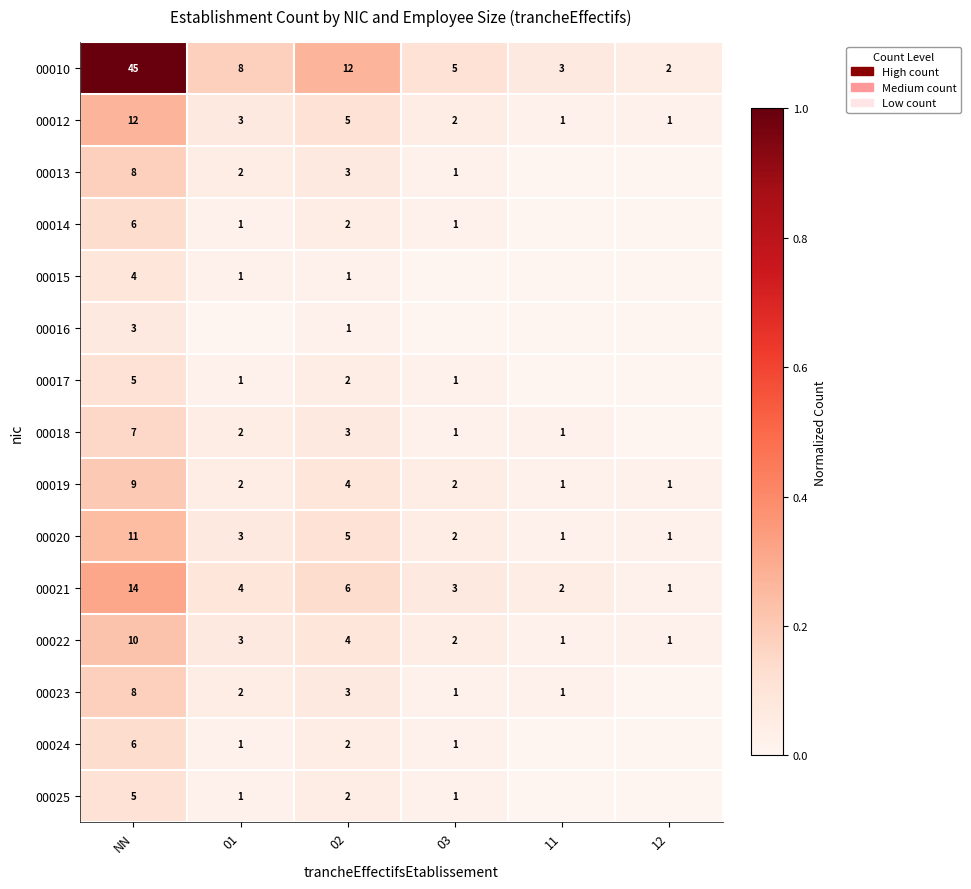

The value of 00014 at 02 is 2. True or false?

True